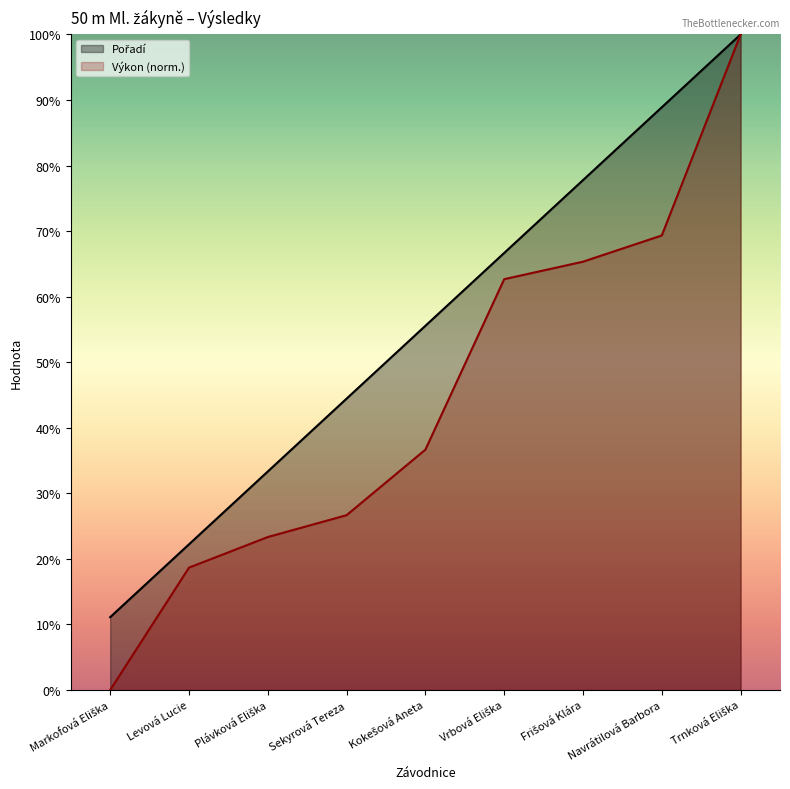

List the series in order of their overall mean, highest first.

Pořadí, Výkon